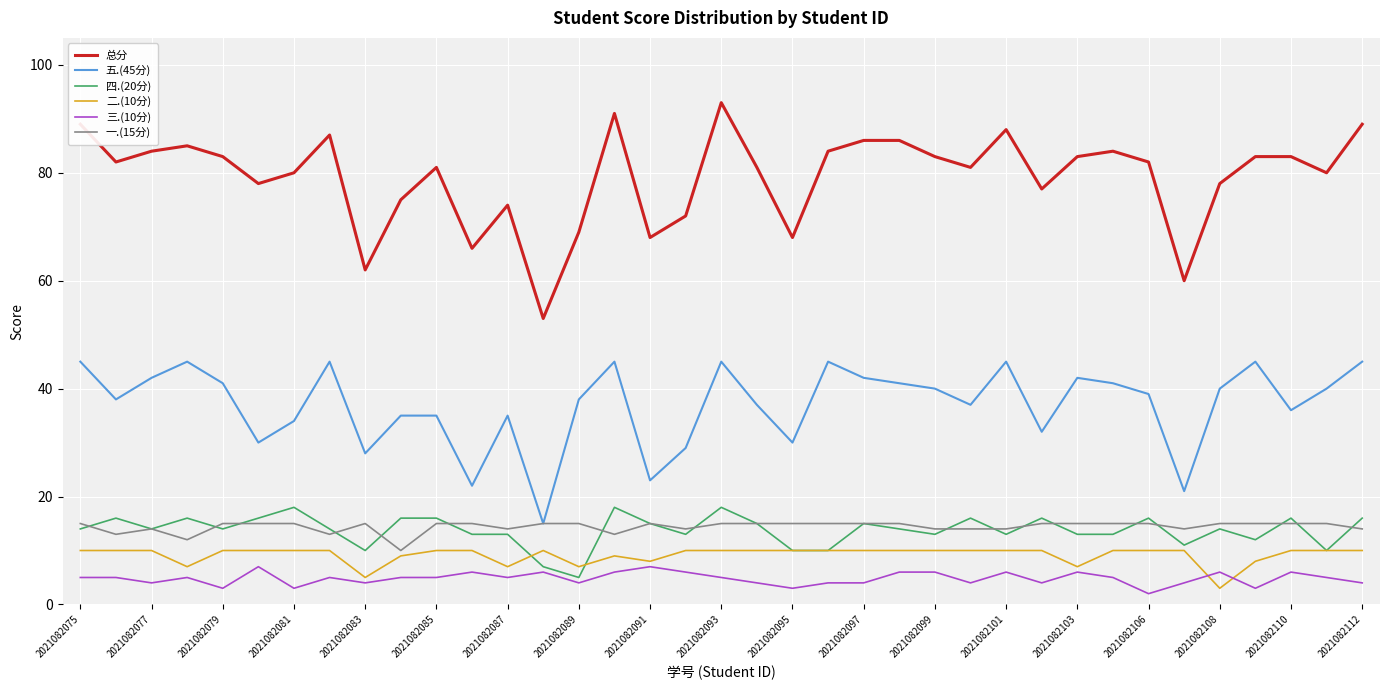

What is the maximum value shown in the chart?

93